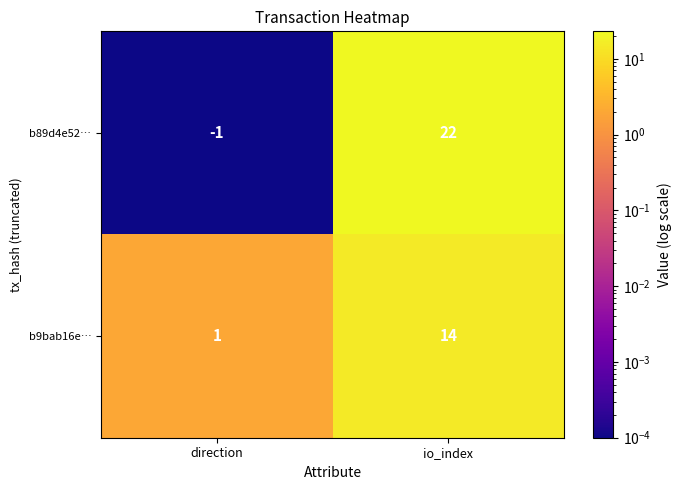

Which series has the widest spread of values?

b89d4e52…